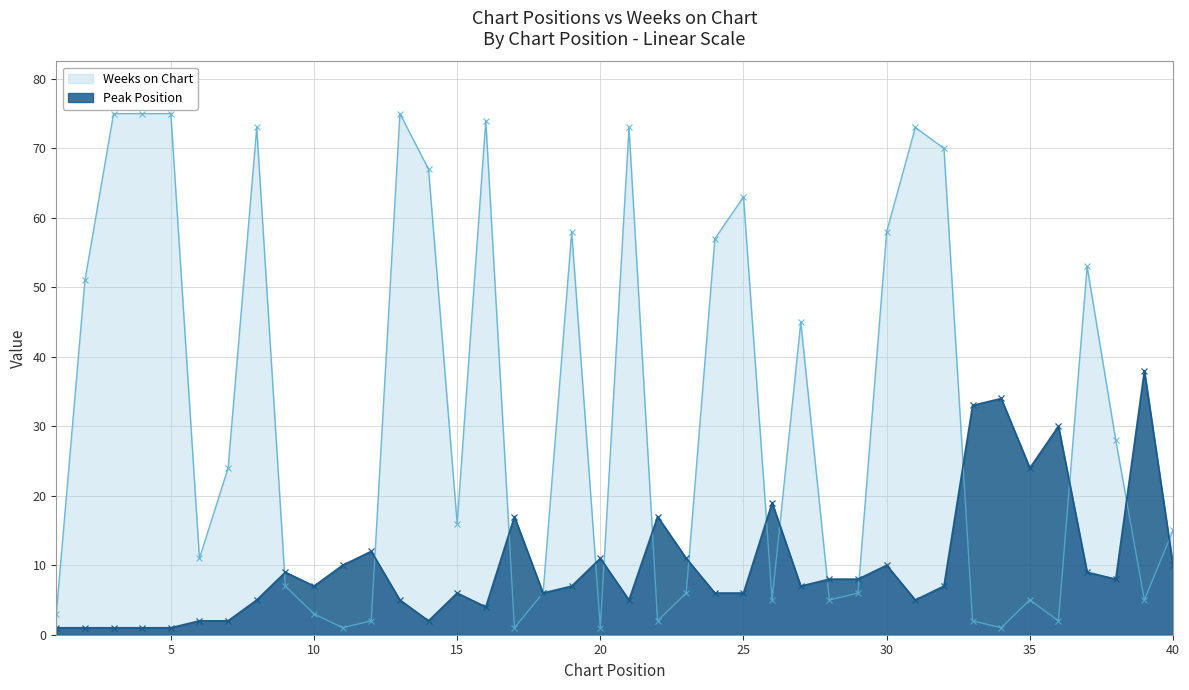

Rank the series by their maximum value, from lowest to highest.

Peak Position, Weeks on Chart